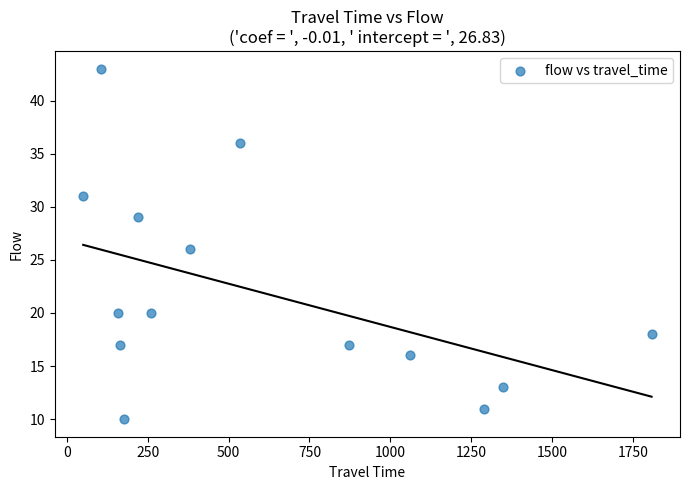

What is the range of Y values (max minus min)?

33